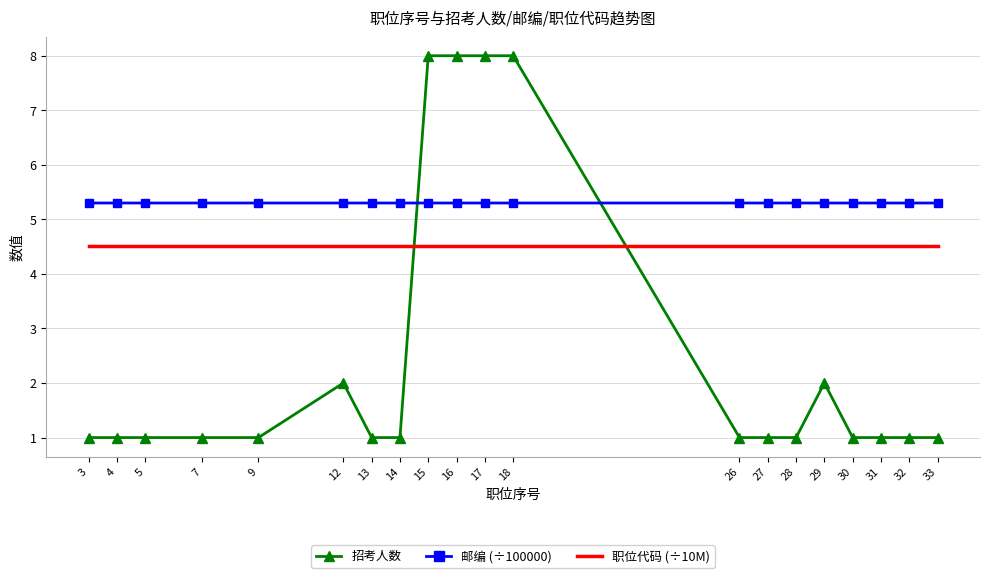

How many intersections are there between 招考人数 and 职位代码 (÷10M)?

2